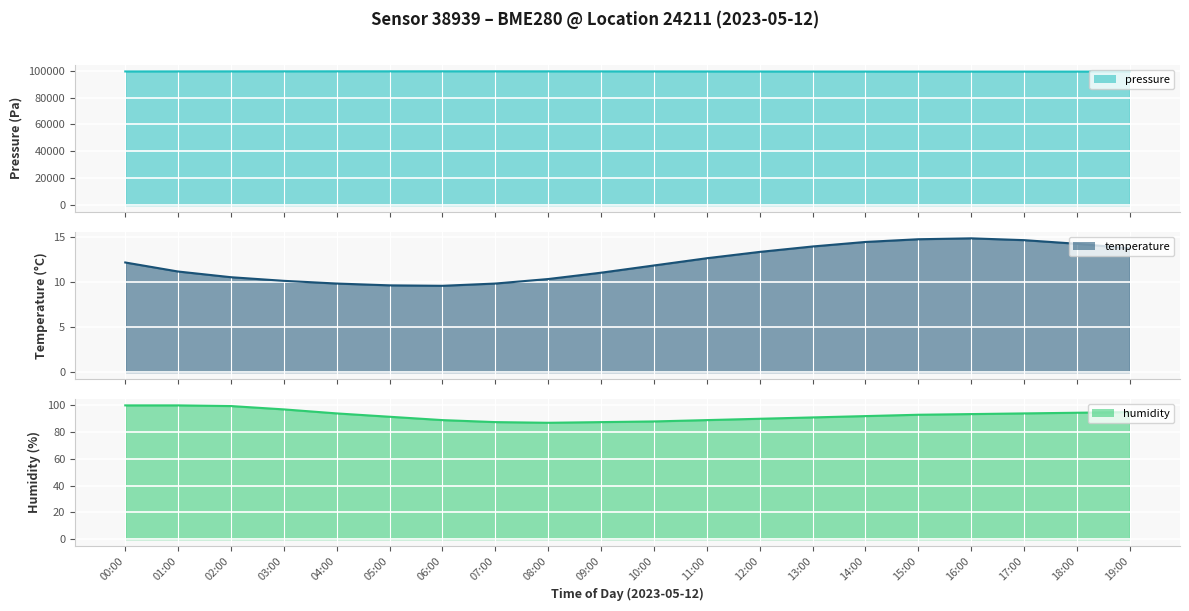

Reading right to left, list all the values displayed in this chart.

pressure line: 99380.0	99375.0	99370.0	99375.0	99385.0	99400.0	99420.0	99445.0	99470.0	99500.0	99530.0	99560.0	99580.0	99590.0	99585.0	99575.0	99560.0	99540.0	99513.5	99474.5
temperature line: 13.7	14.2	14.6	14.8	14.7	14.4	13.9	13.3	12.6	11.8	11.0	10.3	9.8	9.6	9.6	9.8	10.1	10.5	11.1	12.1
humidity line: 95.0	94.5	94.0	93.5	93.0	92.0	91.0	90.0	89.0	88.0	87.5	87.0	87.5	89.0	91.5	94.0	97.0	99.5	100.0	100.0